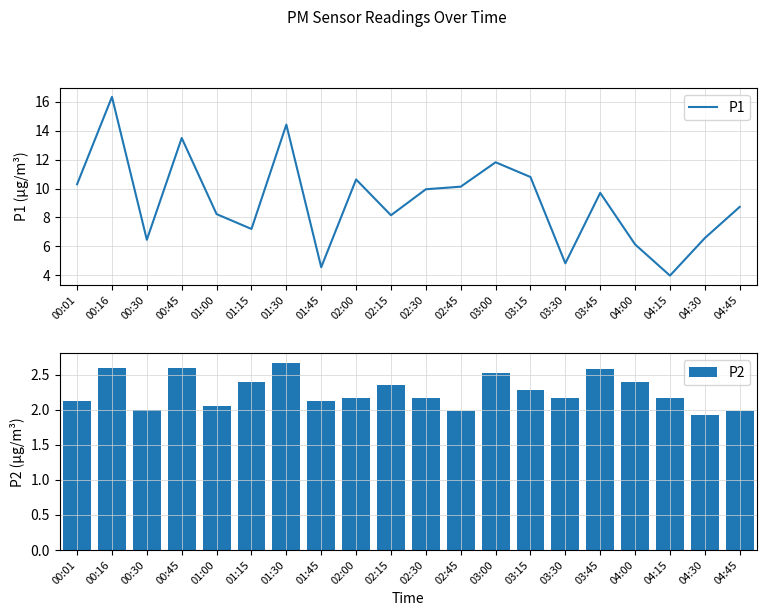

What is the difference between the maximum and minimum values in the P2 series?

0.8